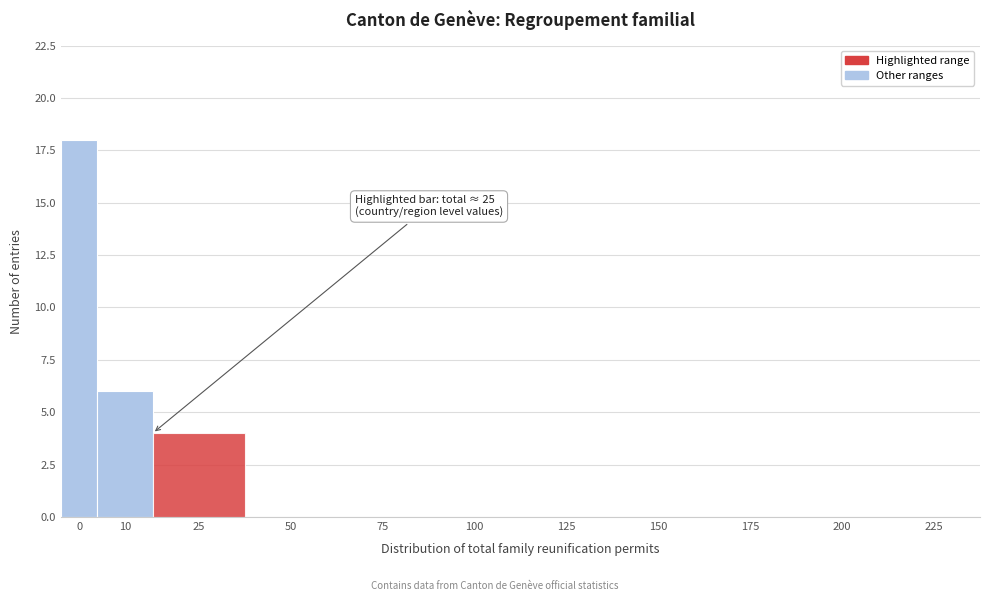

Reading left to right, list all the values displayed in this chart.

0=18	10=6	25=4	50=0	75=0	100=0	125=0	150=0	175=0	200=0	225=0